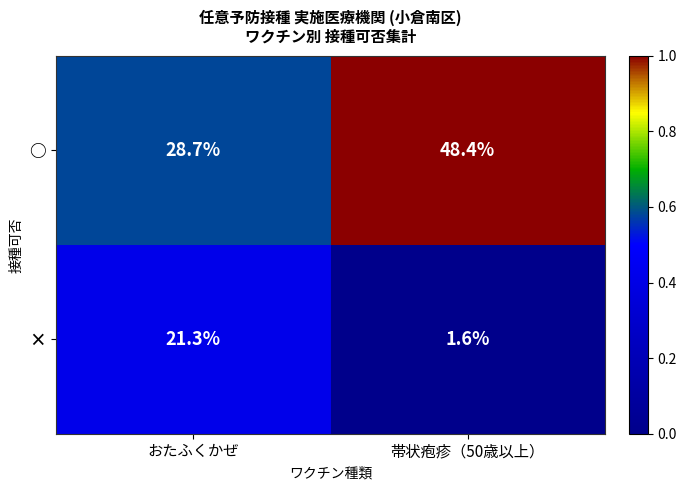

What is the difference between the highest and lowest values at 帯状疱疹（50歳以上）?

46.8